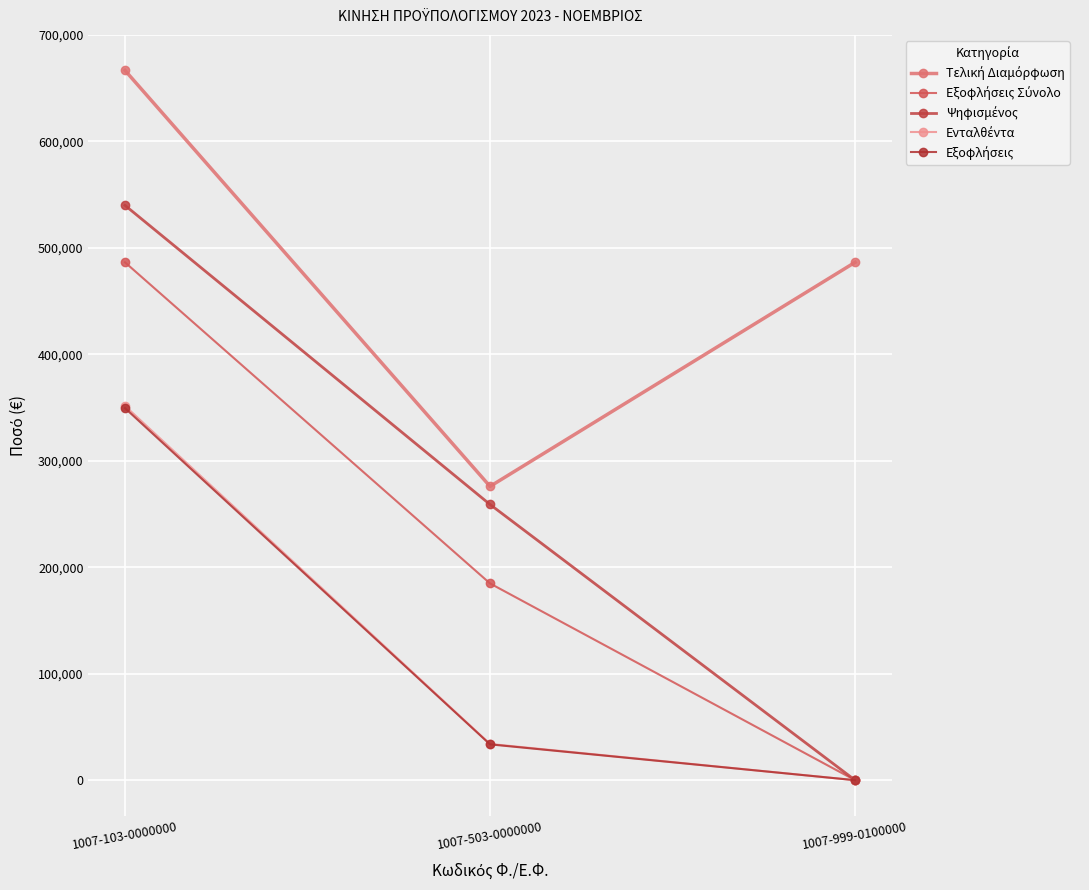

List the series in order of their peak value, highest first.

Τελική Διαμόρφωση, Ψηφισμένος, Εξοφλήσεις Σύνολο, Ενταλθέντα, Εξοφλήσεις